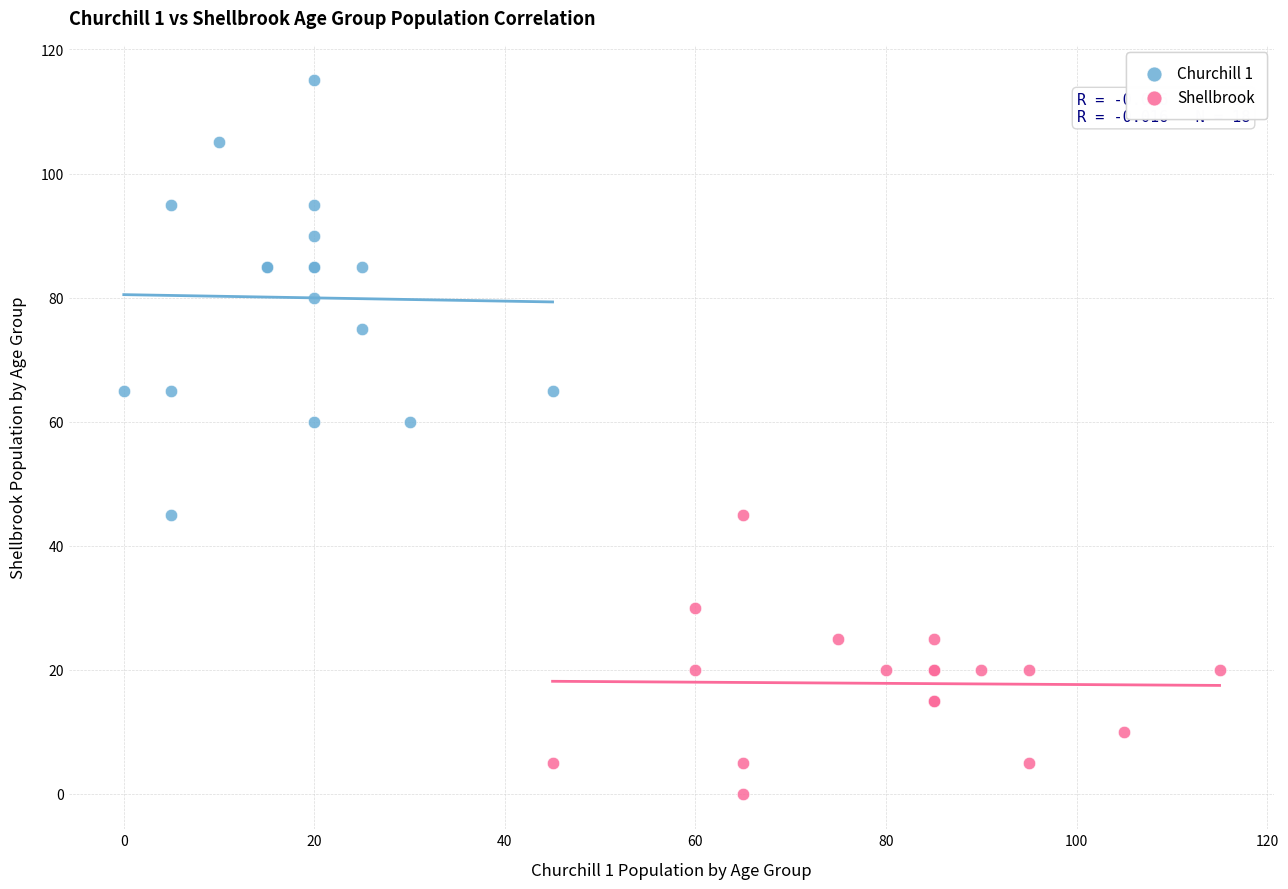

What are all the series names shown in the legend?

Churchill 1, Shellbrook